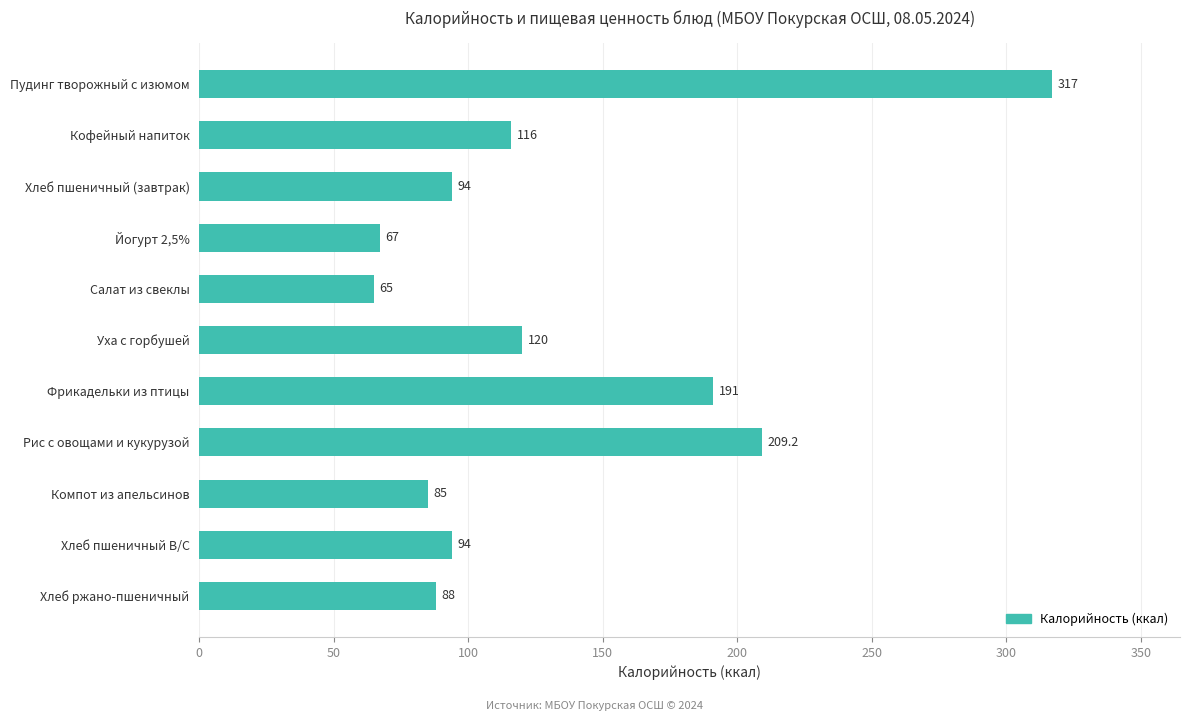

What is the change in value from Кофейный напиток to Фрикадельки из птицы?

+75.0